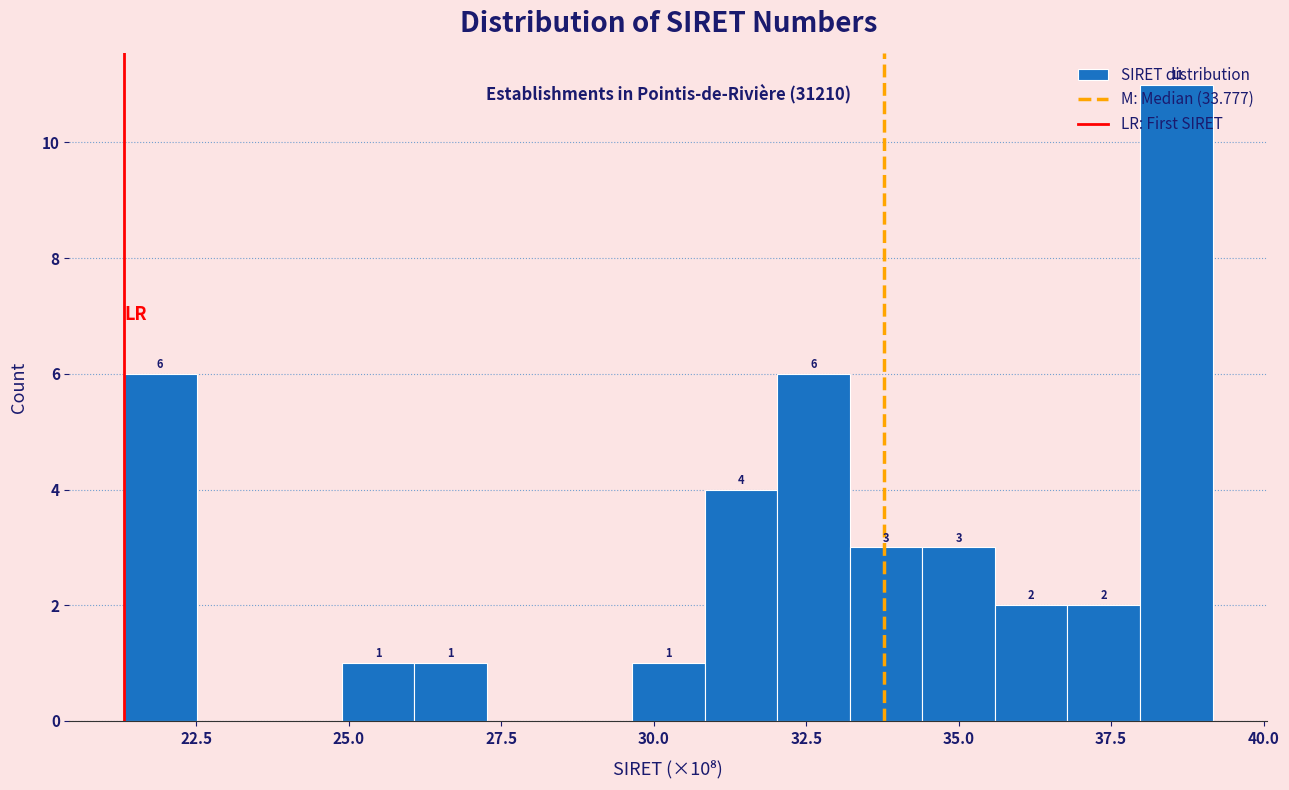

Read against the x-axis, roughly where is the centre of the tallest bar?

38.5